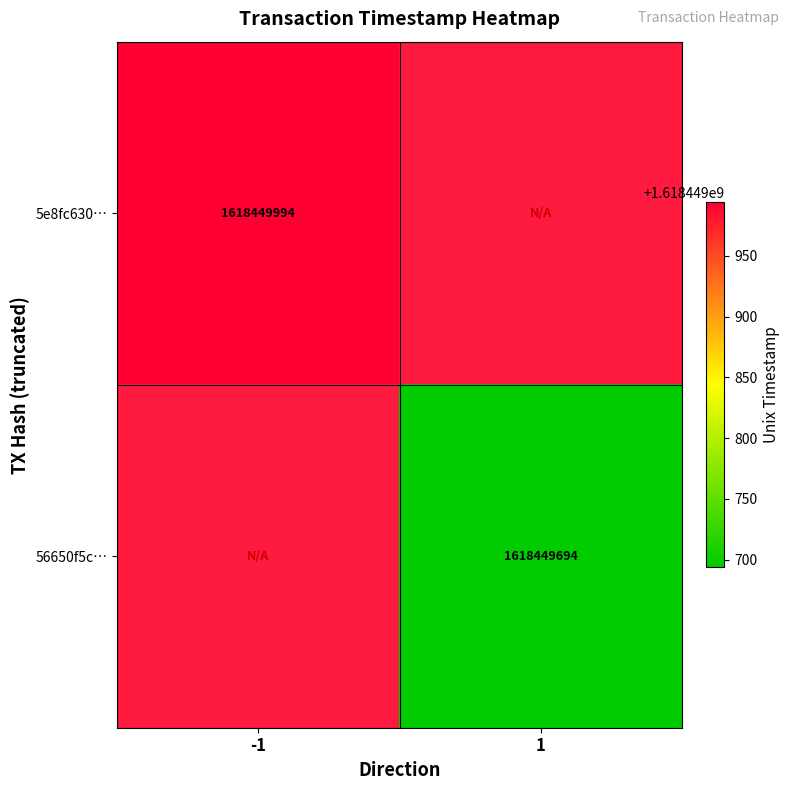

Rank the series by their maximum value, from lowest to highest.

56650f5c0cd6acfc490485364c79ee8d491281e, 5e8fc630a24885118db02c756d36b8a782a7983